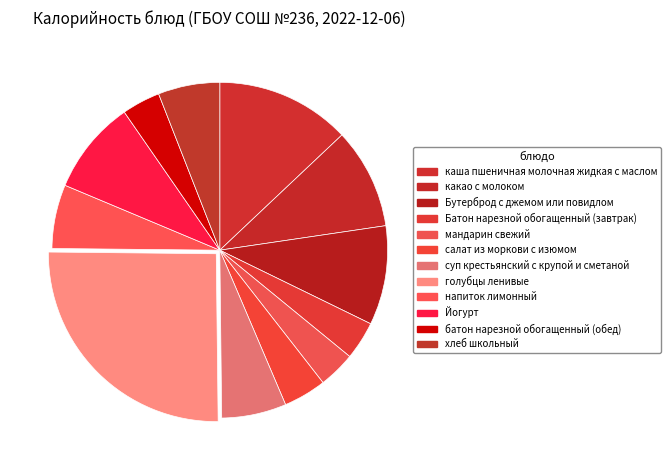

How many slices are in this pie chart?

12